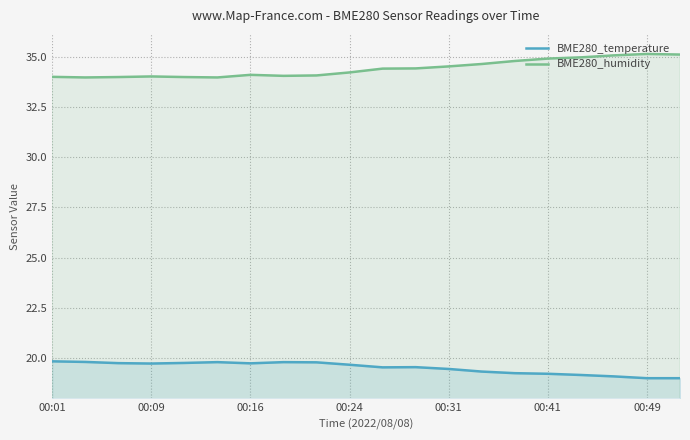

Reading left to right, transcribe all the data shown in this chart.

BME280_temperature: 19.8	19.8	19.7	19.7	19.8	19.8	19.7	19.8	19.8	19.7	19.5	19.5	19.4	19.3	19.2	19.2	19.1	19.1	19.0	19.0
BME280_humidity: 34.0	34.0	34.0	34.0	34.0	34.0	34.1	34.0	34.1	34.2	34.4	34.4	34.5	34.6	34.8	34.9	35.0	35.1	35.1	35.1